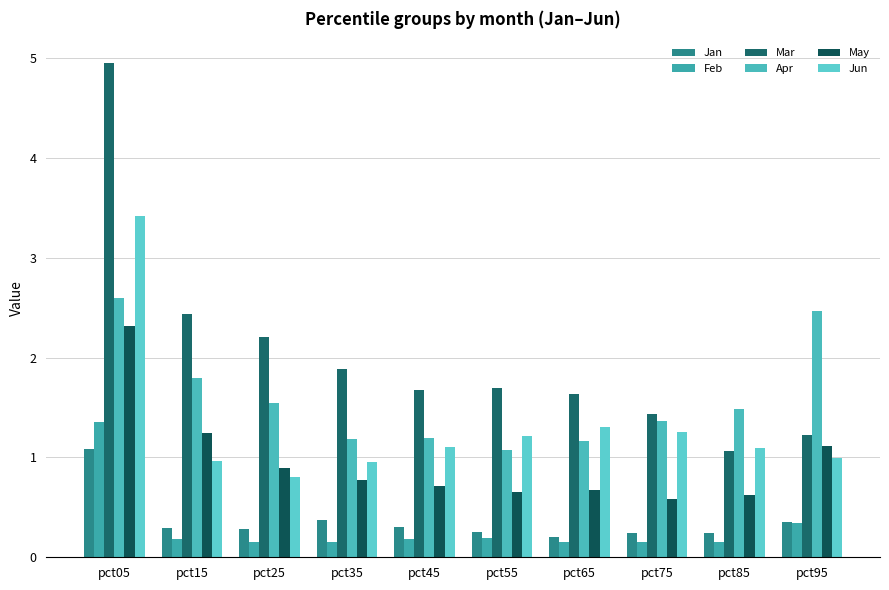

Which label corresponds to the largest value in the chart?

pct05